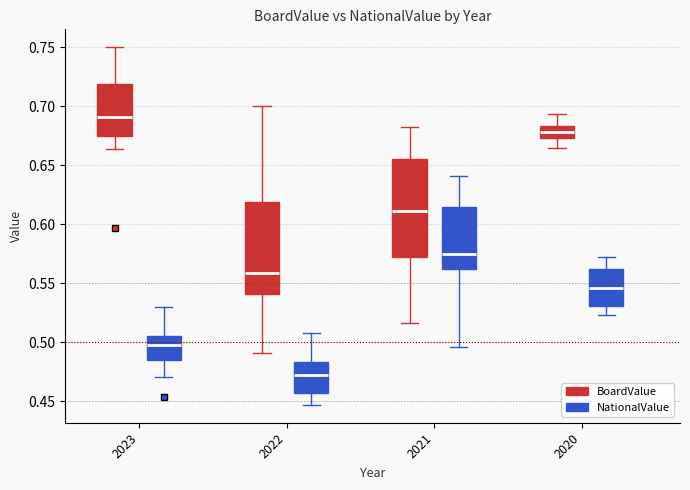

Where does the upper whisker of the box for 2022 (NationalValue) end on the y-axis? The values are not printed on the chart, so give them approximately, as read against the axis.

0.510